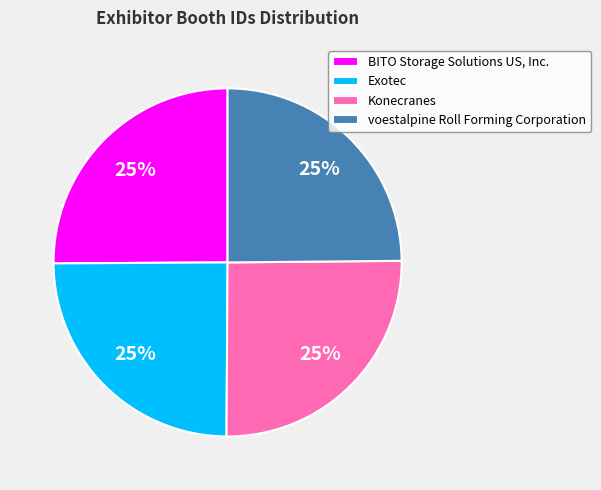

Is there any slice that represents more than half of the pie?

No